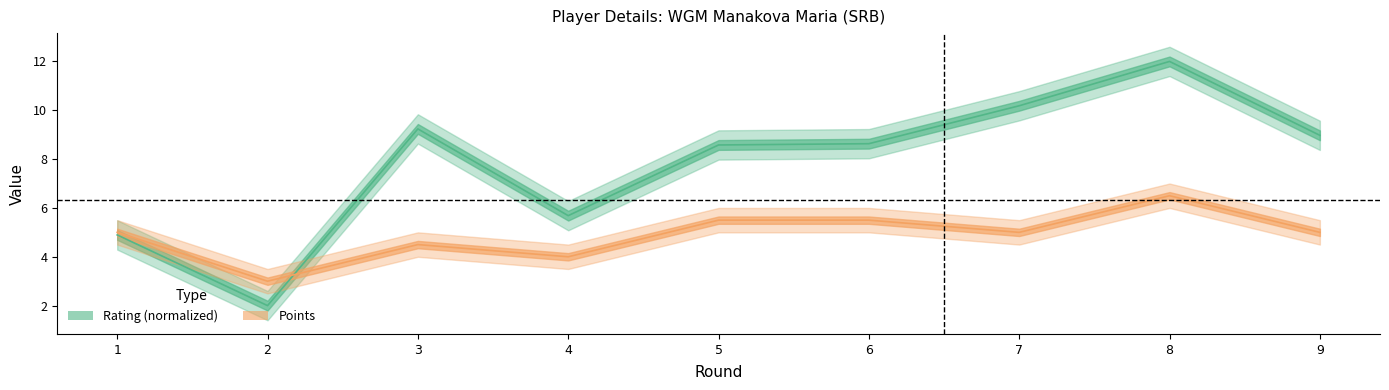

Reading left to right, transcribe all the data shown in this chart.

Rating: 4.9	2.0	9.2	5.7	8.6	8.6	10.2	12.0	9.0
Points: 5.0	3.0	4.5	4.0	5.5	5.5	5.0	6.5	5.0